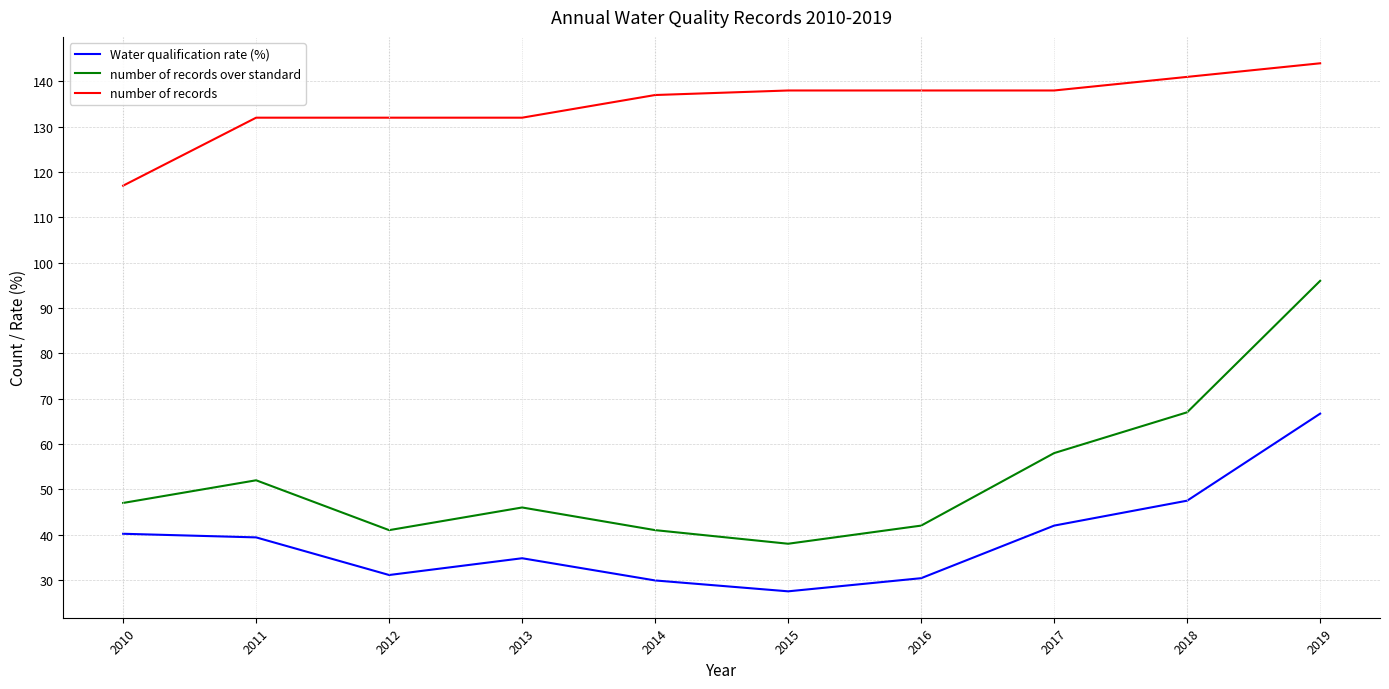

What is the minimum value shown in the chart?

27.5